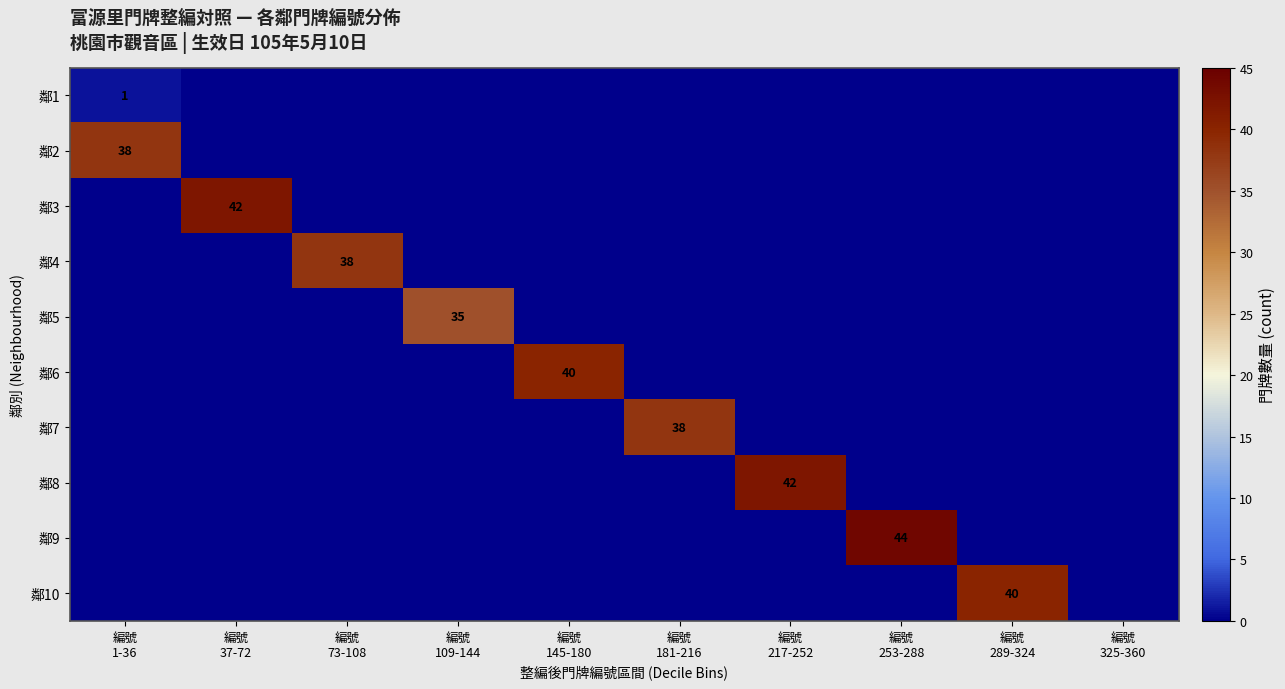

At which category is the sum across all series the highest?

編號
253-288